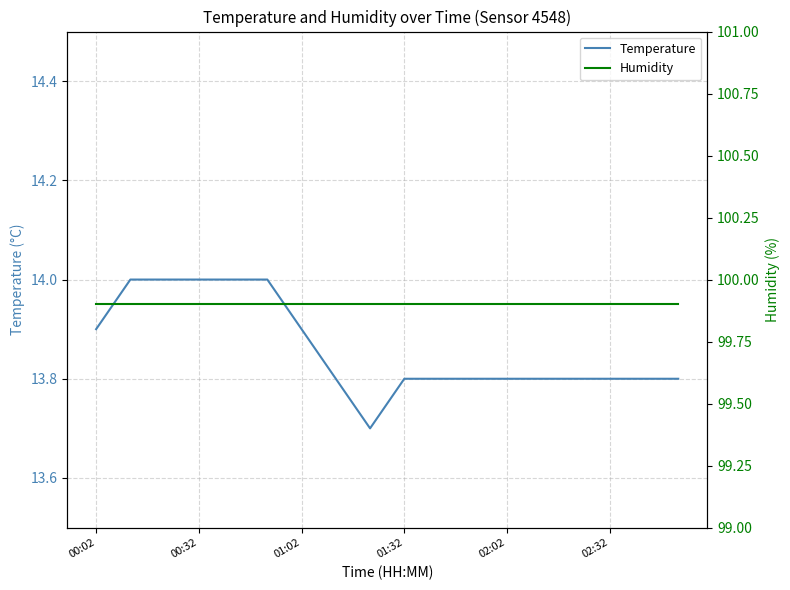

Count the number of data series in this chart.

2